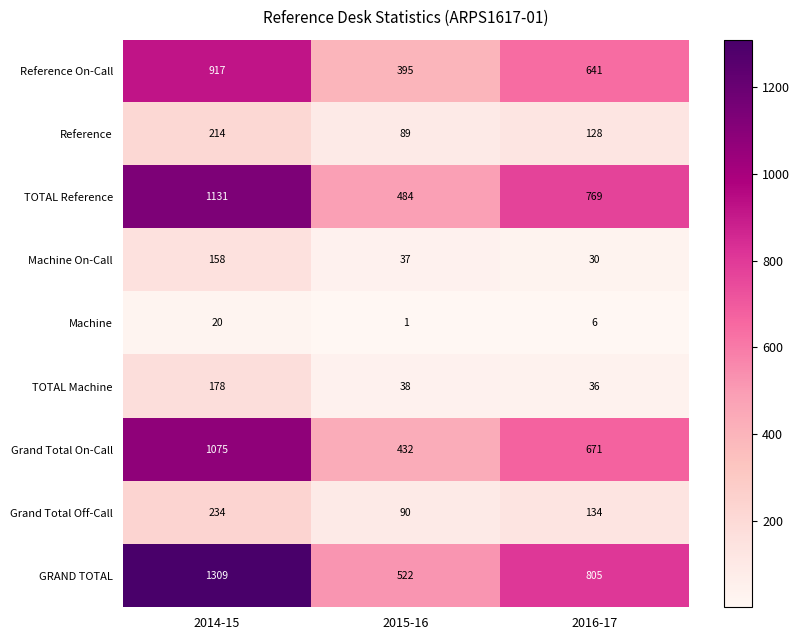

The Grand Total On-Call series shows 1735 at 2014-15. True or false?

False